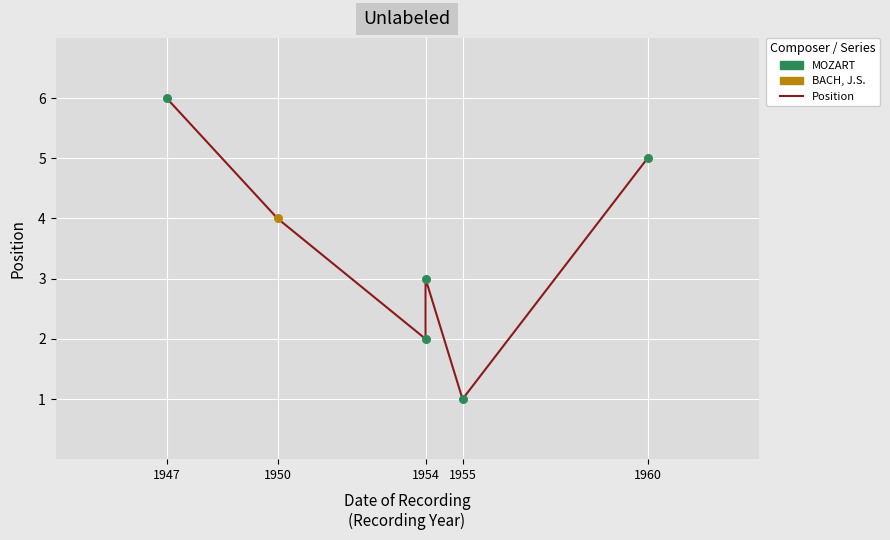

What is the change in value from 1947 to 1954?

-4